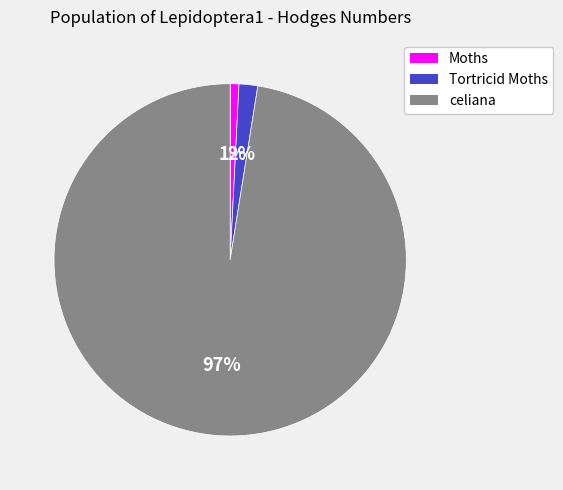

To the nearest percent, what is the average slice percentage?

33%